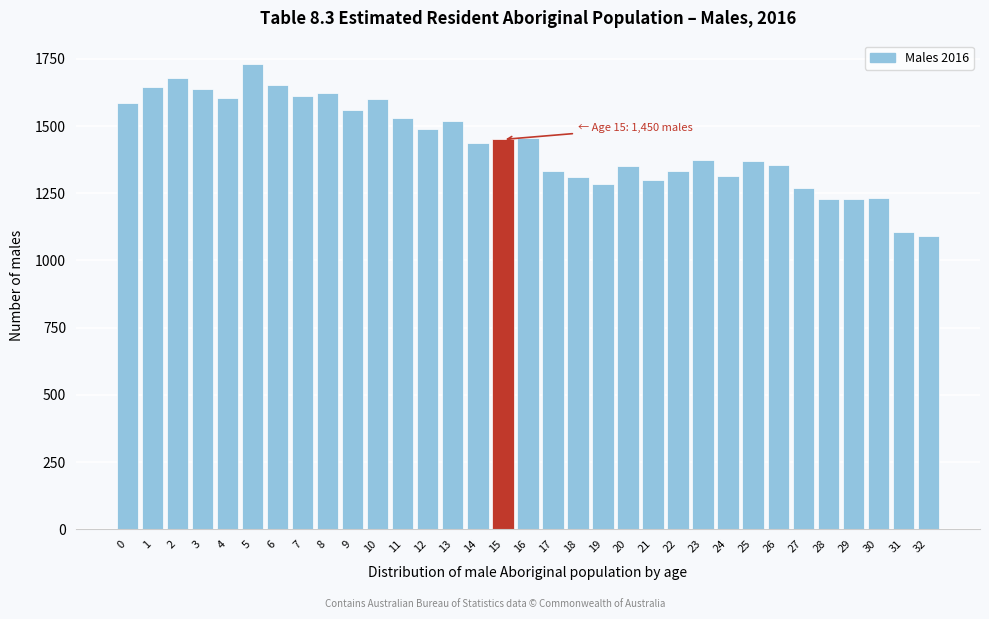

What is the minimum value shown in the chart?

1091